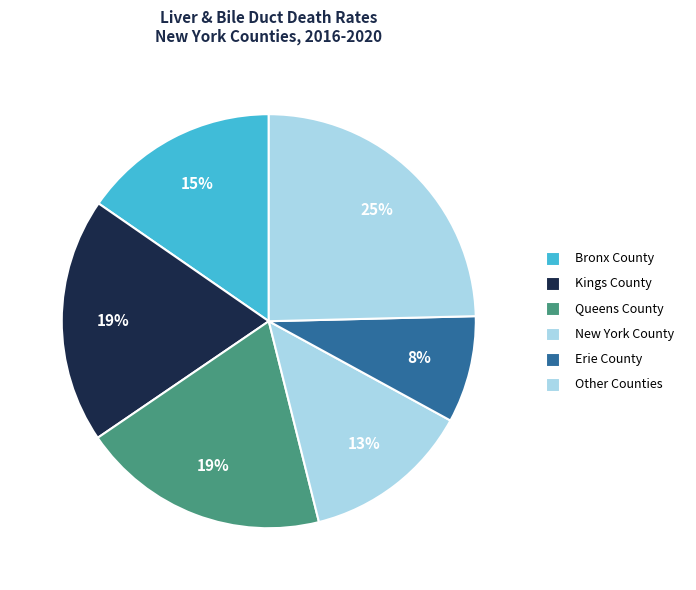

How many segments does this pie chart have?

6